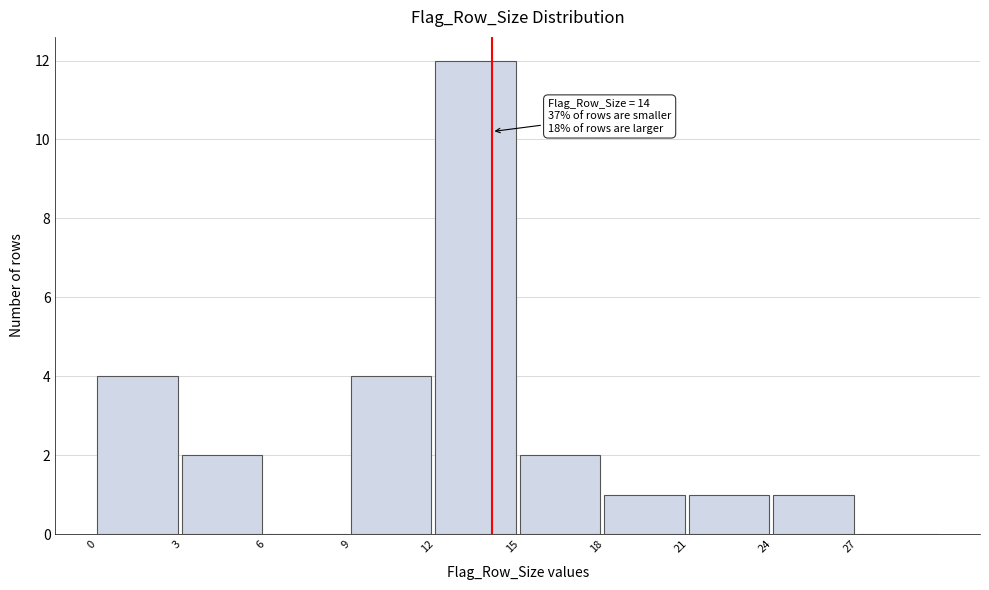

Which range on the x-axis has the tallest bar?

12 to 15